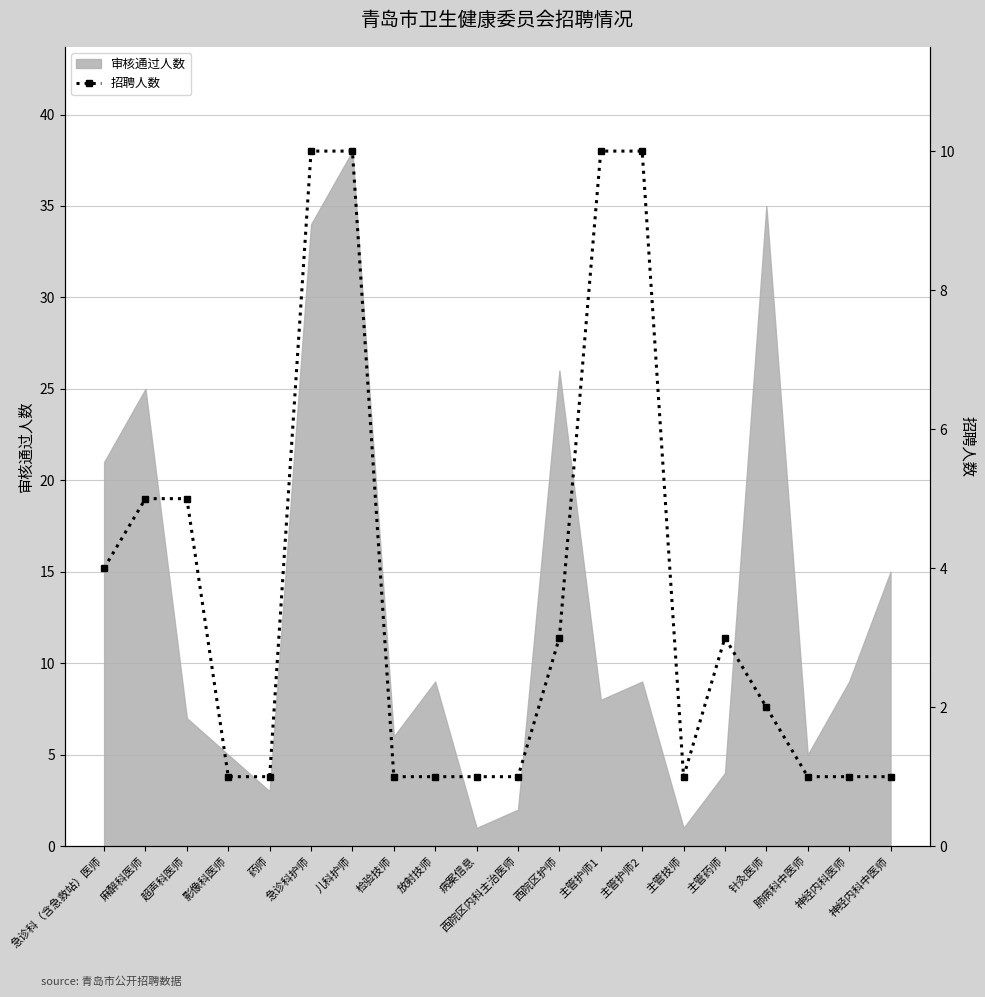

The value of 审核通过人数 at 西院区内科主治医师 is 2. True or false?

True